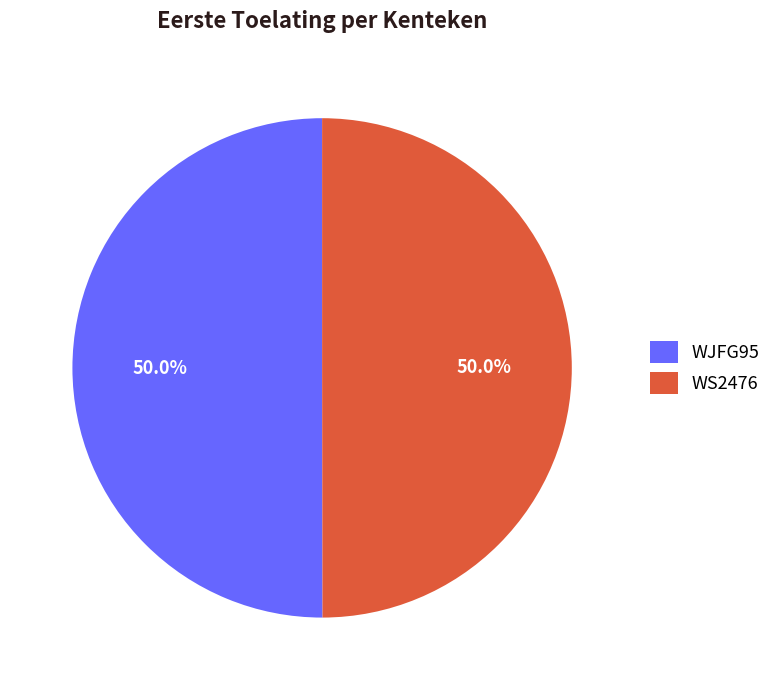

Is the sum of WJFG95 and WS2476 greater than half?

Yes